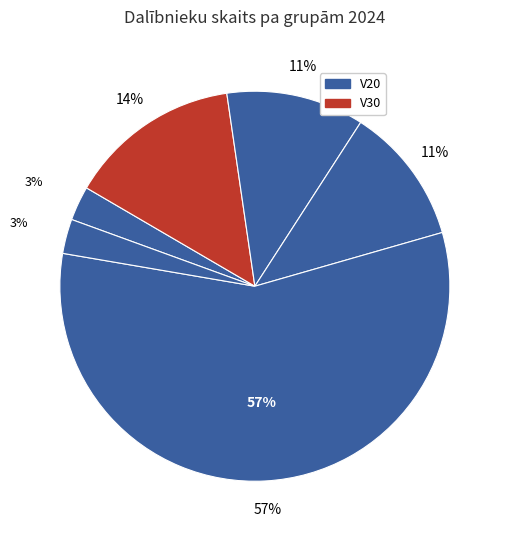

The V50 slice represents 24% of the pie. True or false?

False